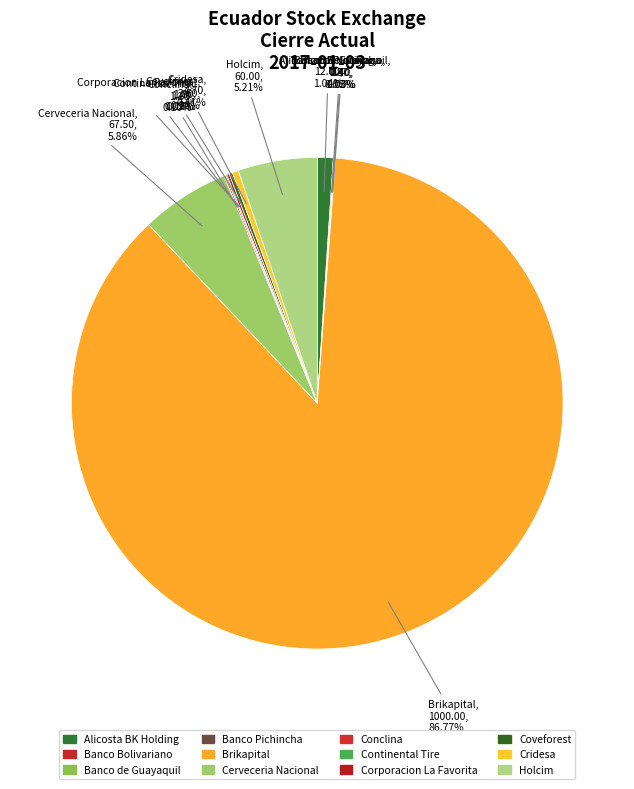

Which category has the biggest portion of the pie?

Brikapital